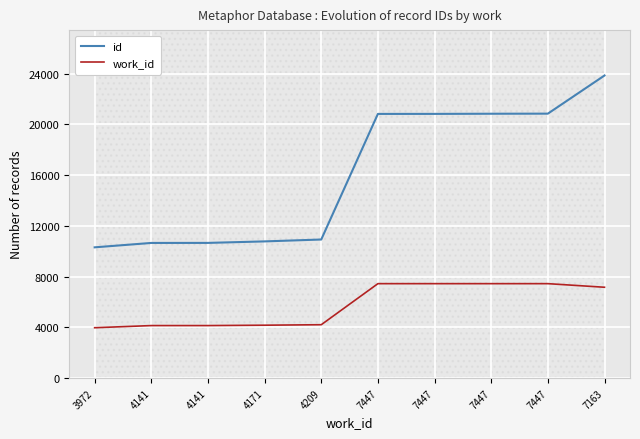

How many data points in work_id are less than 7163?

5